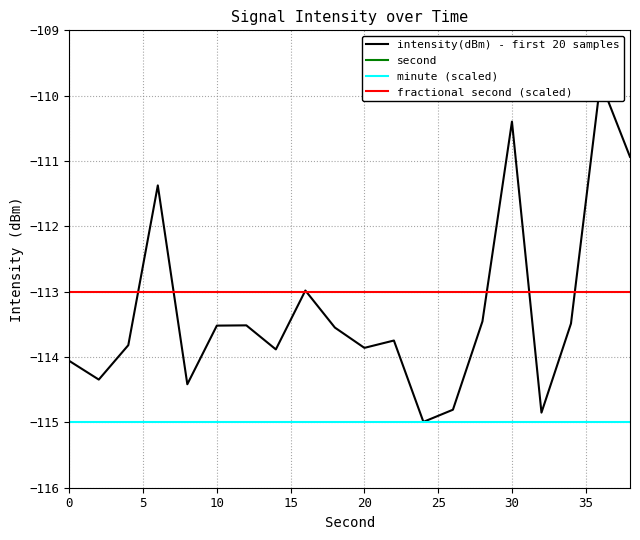

What value does the intensity(dBm) - first 20 samples series have at 0?

-114.1